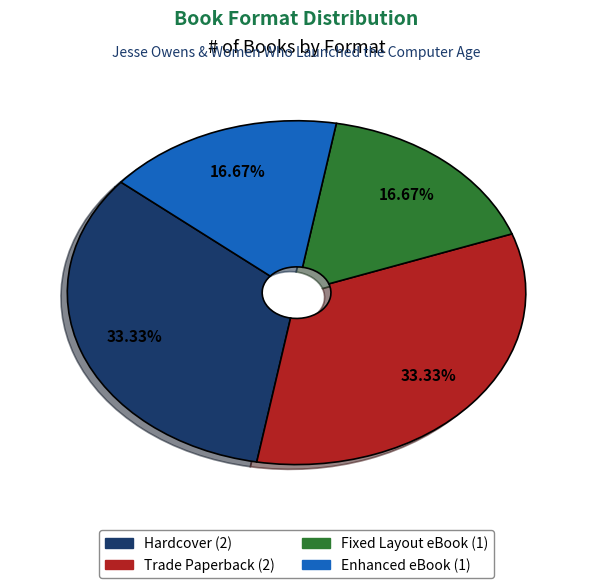

Is there any slice that represents more than half of the pie?

No